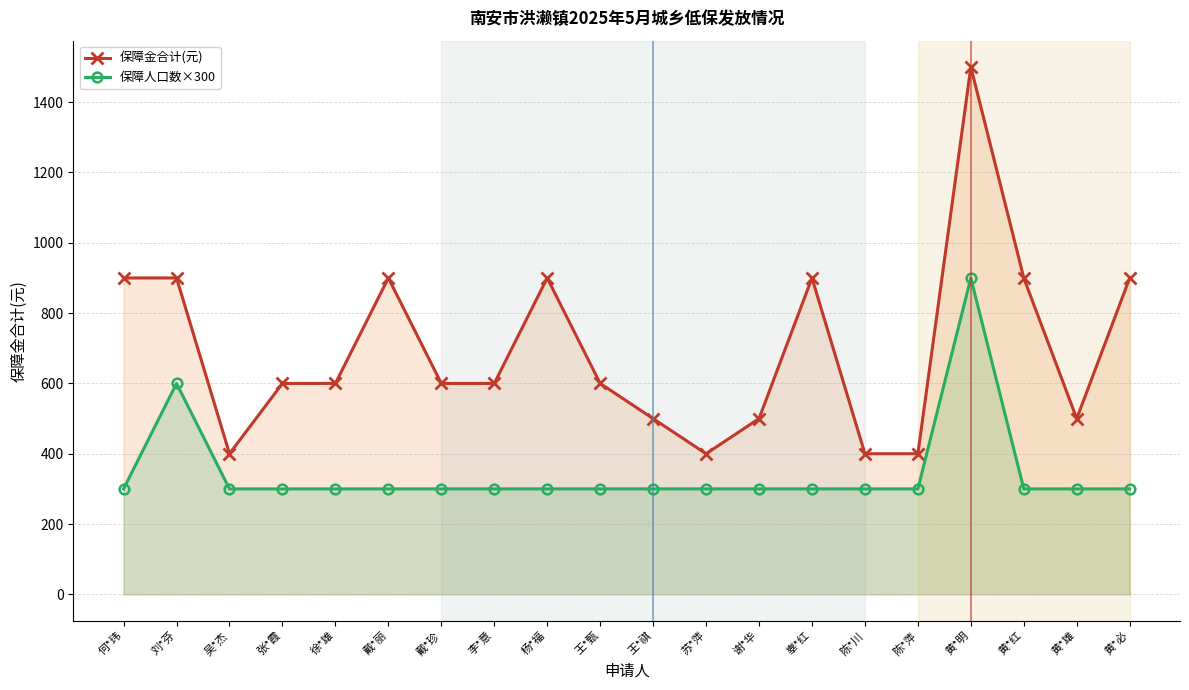

How many interior local valleys does the 保障金合计(元) series have?

3